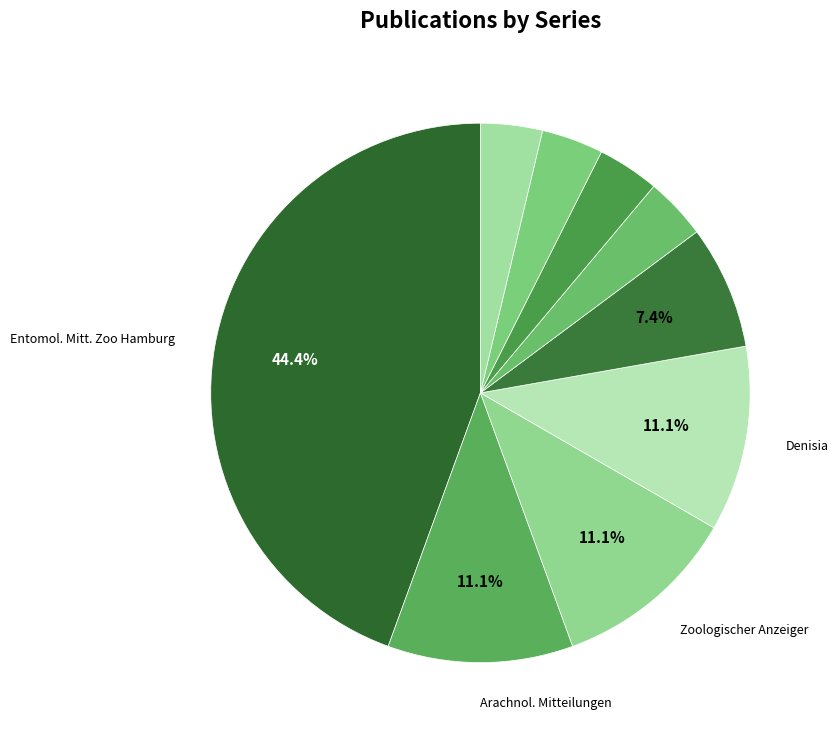

Count the number of slices in the pie.

9